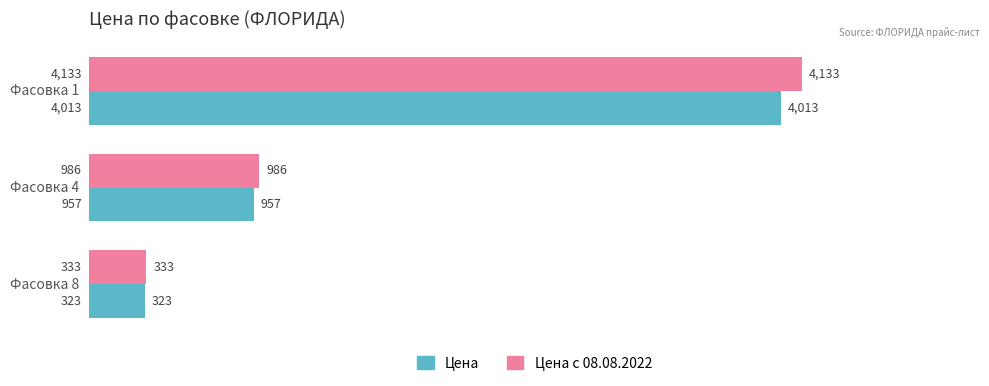

Which series has the largest range (max minus min)?

Цена с 08.08.2022